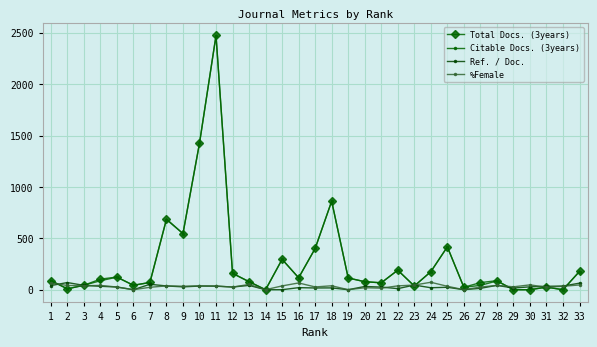

Is this an area chart (filled region under the line)?

No